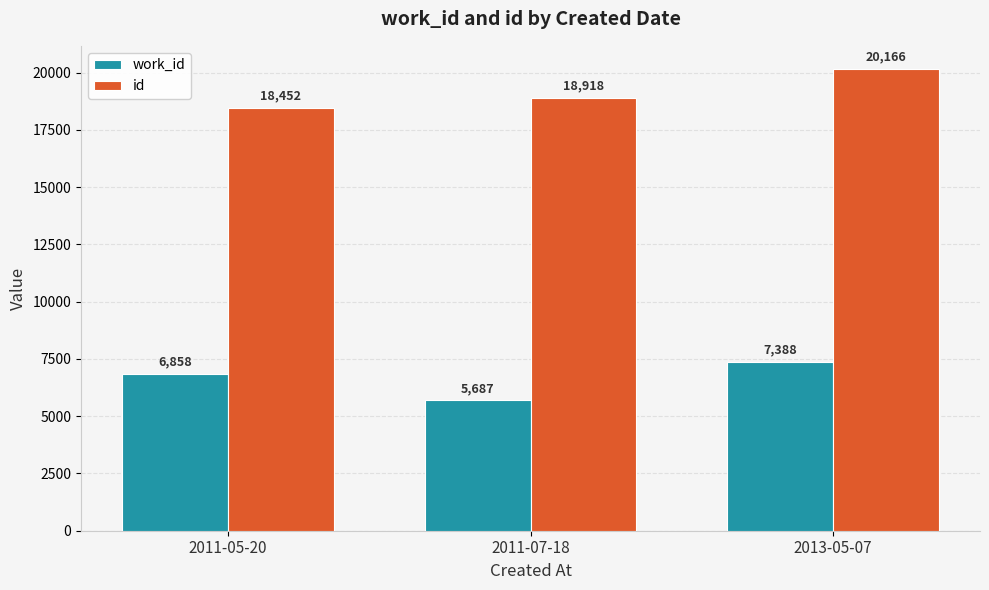

How many work_id values are between 5687 and 7388?

3